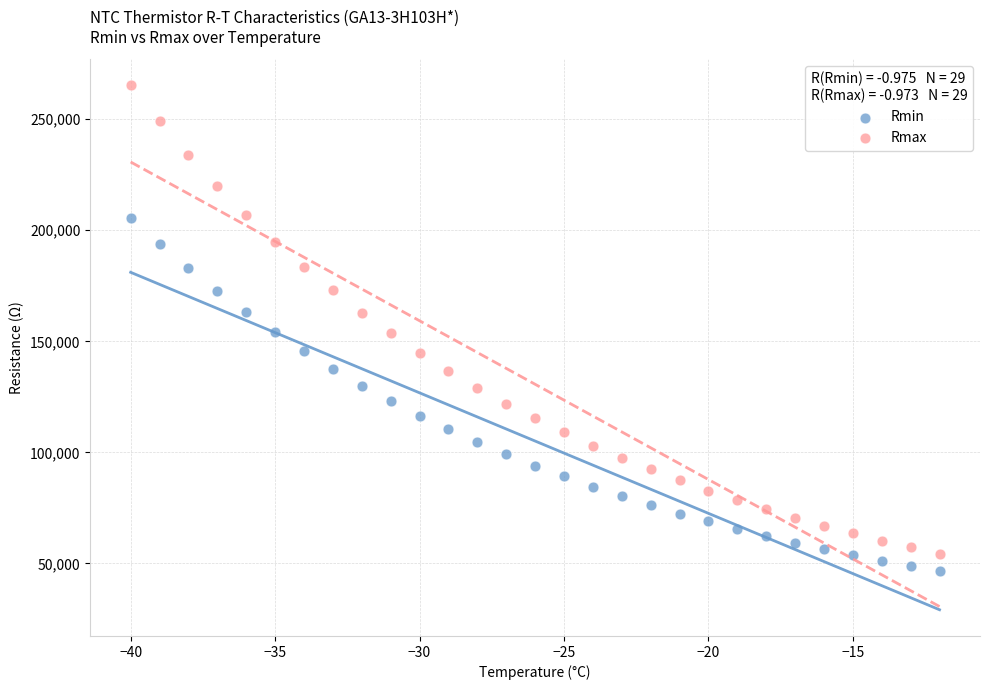

Which series contains the highest Y value?

Rmax